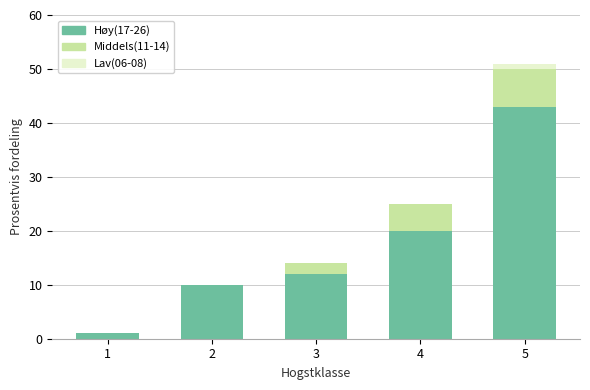

Is it true that Høy(17-26) equals 4 at 3?

False